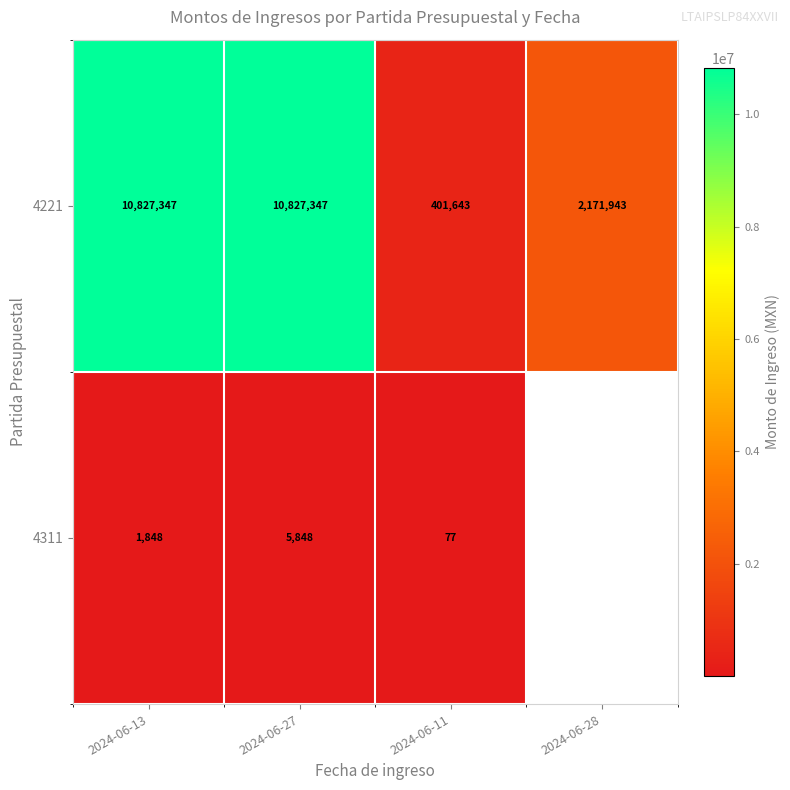

The 4221 series shows 3555233.4 at 2024-06-28. True or false?

False